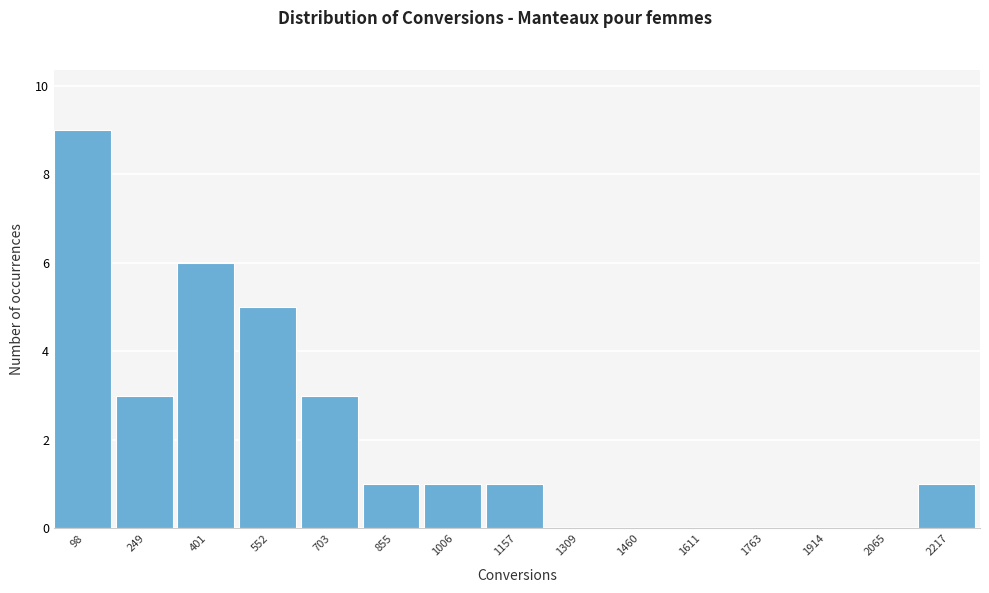

Reading left to right, transcribe all the data shown in this chart.

98=9	249=3	401=6	552=5	703=3	855=1	1006=1	1157=1	1309=0	1460=0	1611=0	1763=0	1914=0	2065=0	2217=1